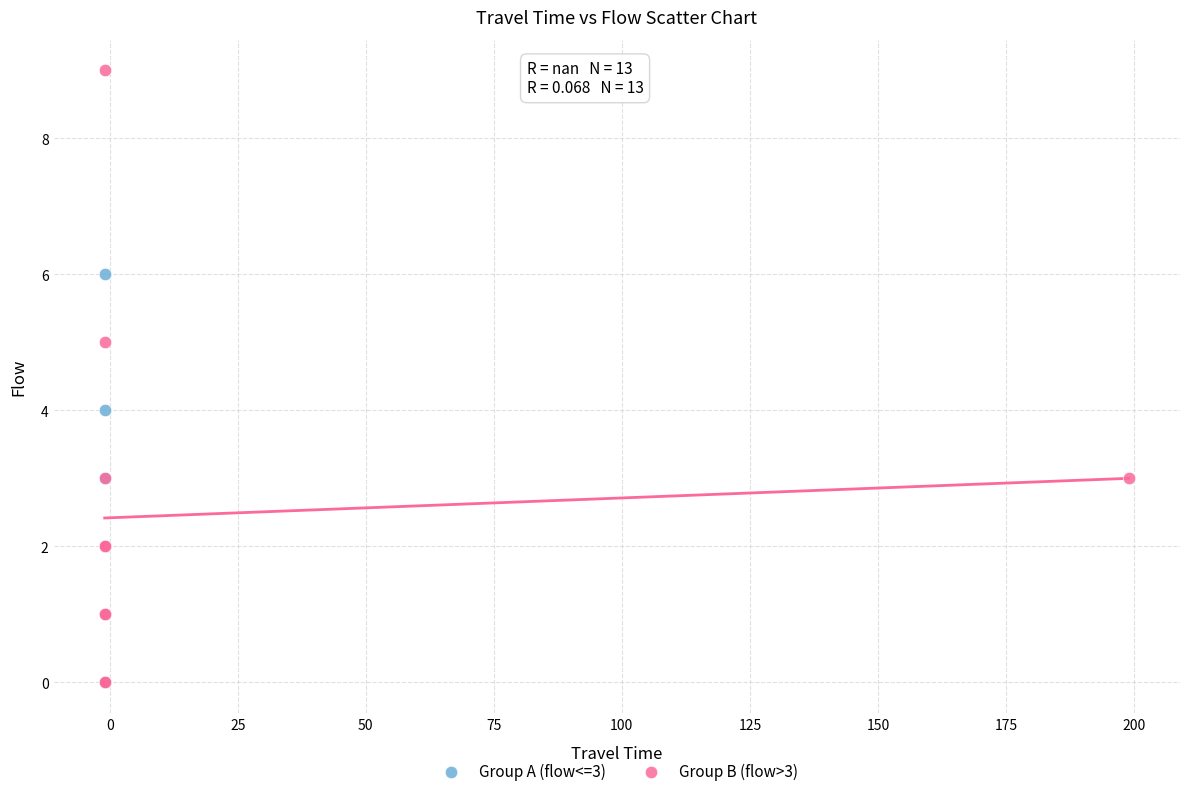

Which series contains the highest Y value?

Group B (flow>3)